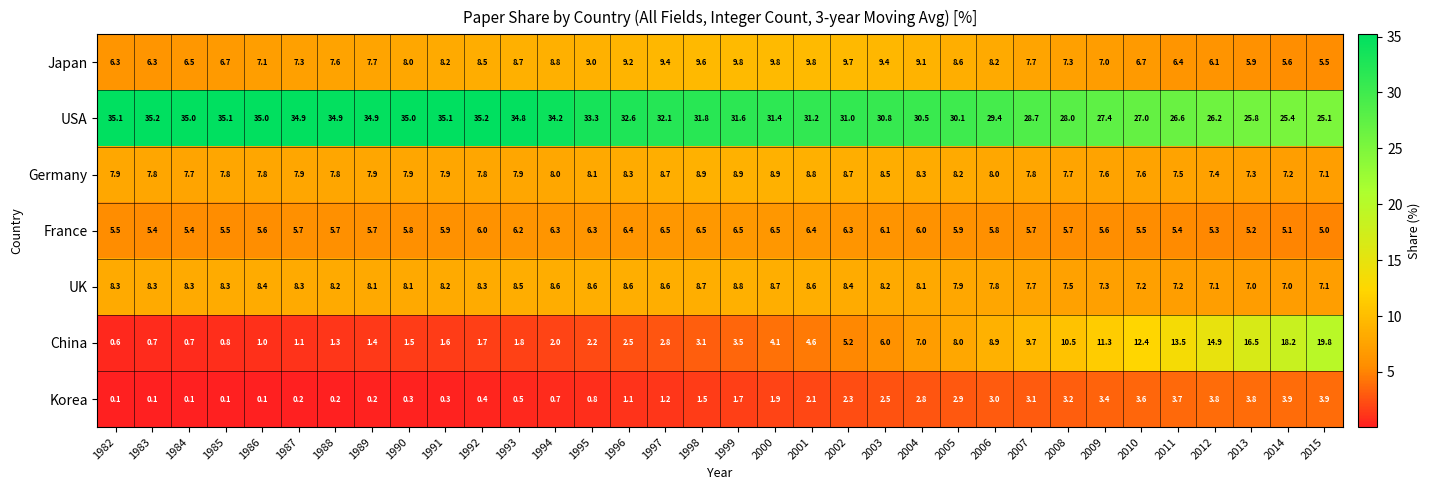

What is the total value across all series at 1998?

70.1